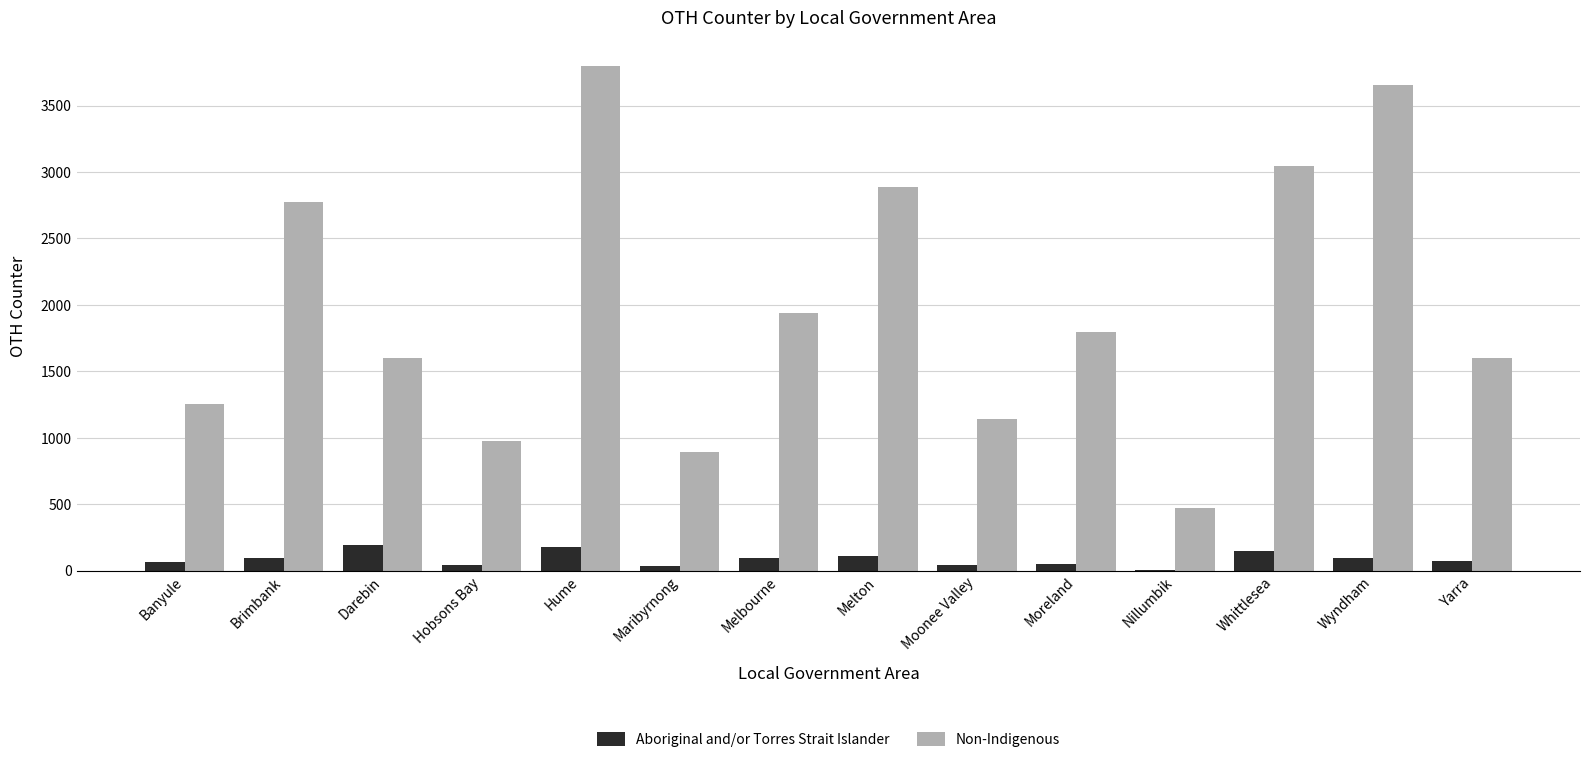

What is the sum of all Aboriginal and/or Torres Strait Islander values?

1226